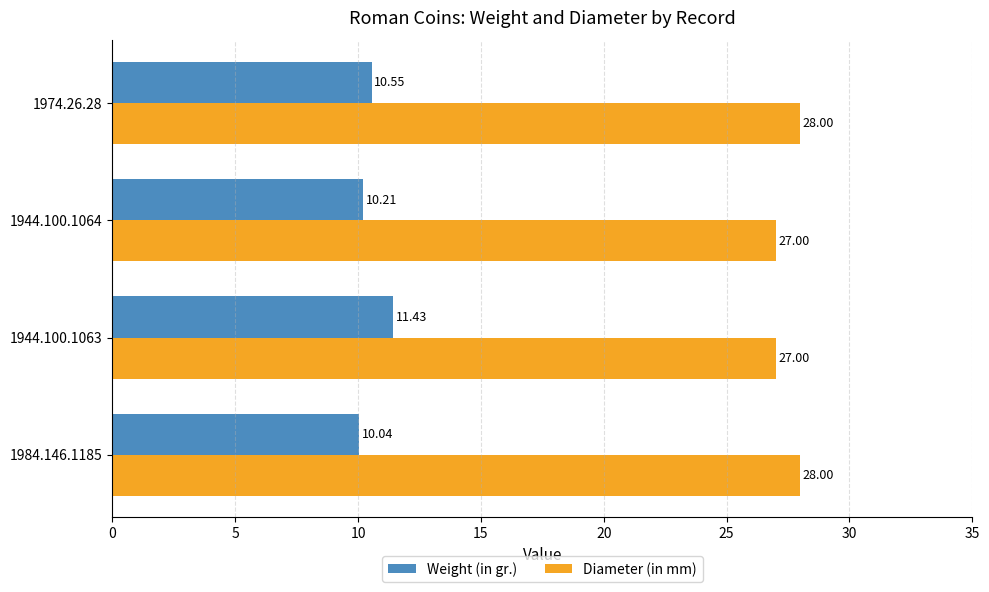

Which series has the largest range (max minus min)?

Weight (in gr.)